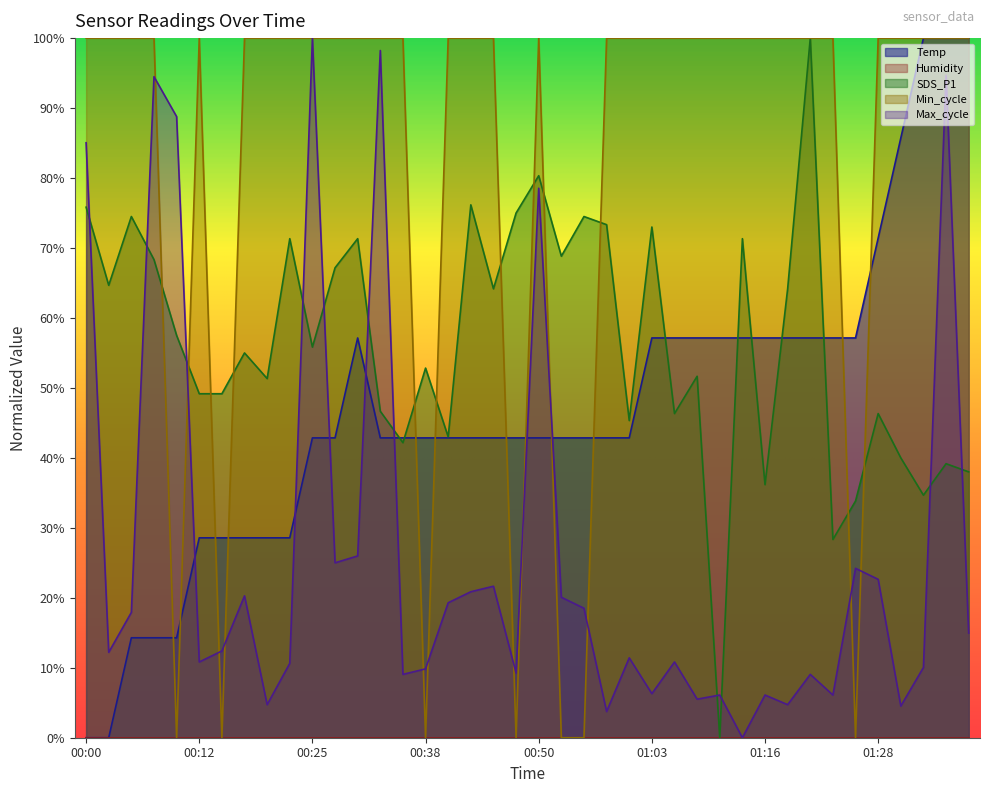

What is the difference between the maximum and minimum values in the Max_cycle series?

1.0